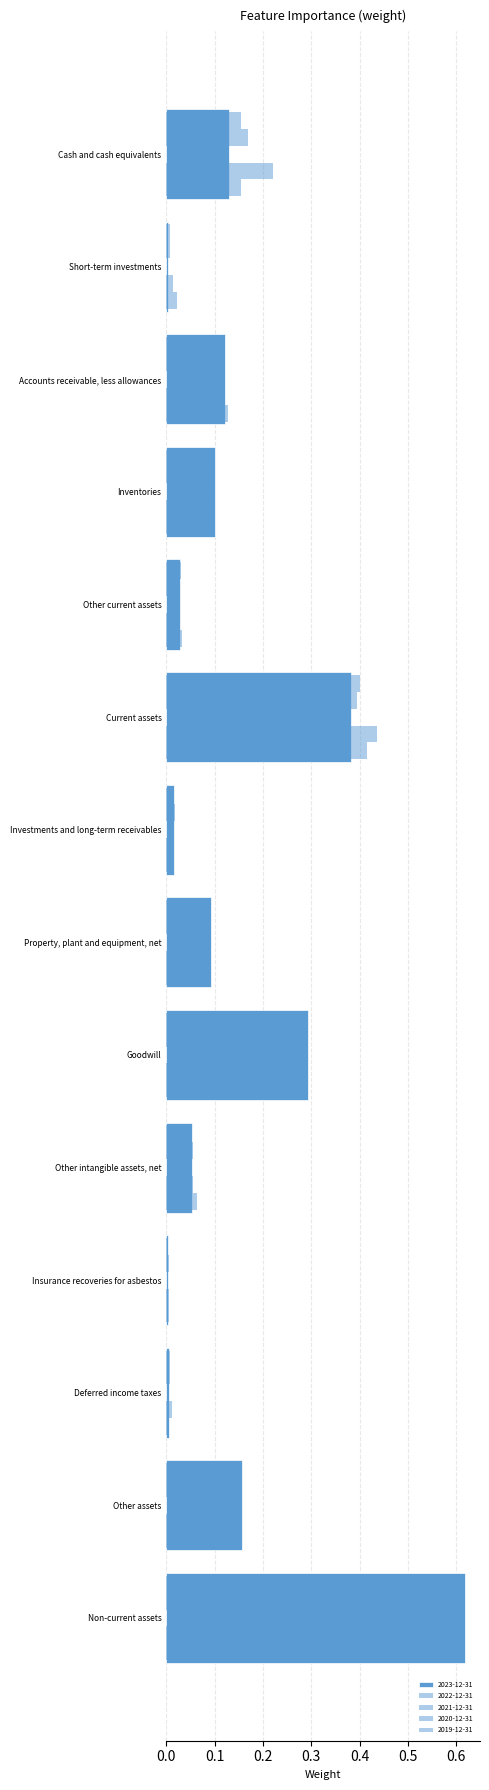

At how many categories does at least one series exceed 0?

14